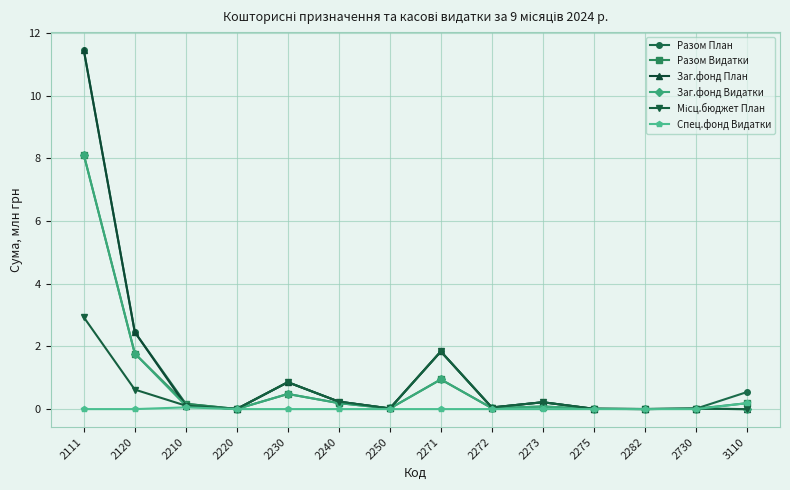

At which category does Заг.фонд План reach its first local peak?

2230